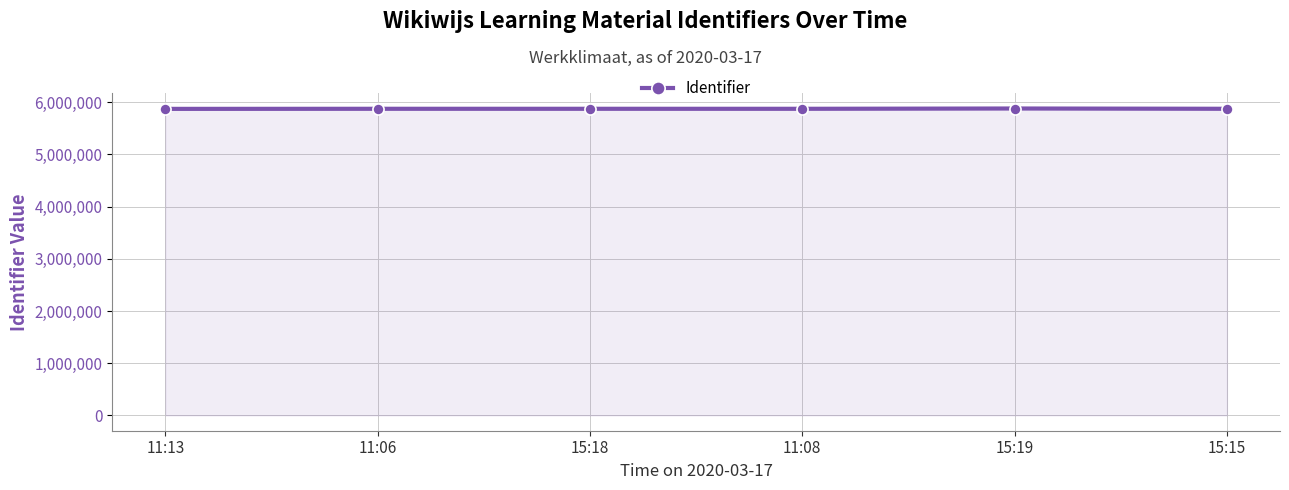

Does the chart display data point markers on the line(s)?

Yes